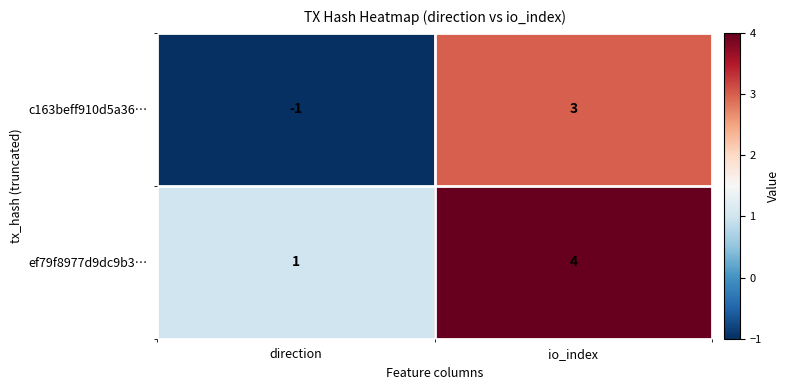

Which series changed the most between direction and io_index?

c163beff910d5a36…